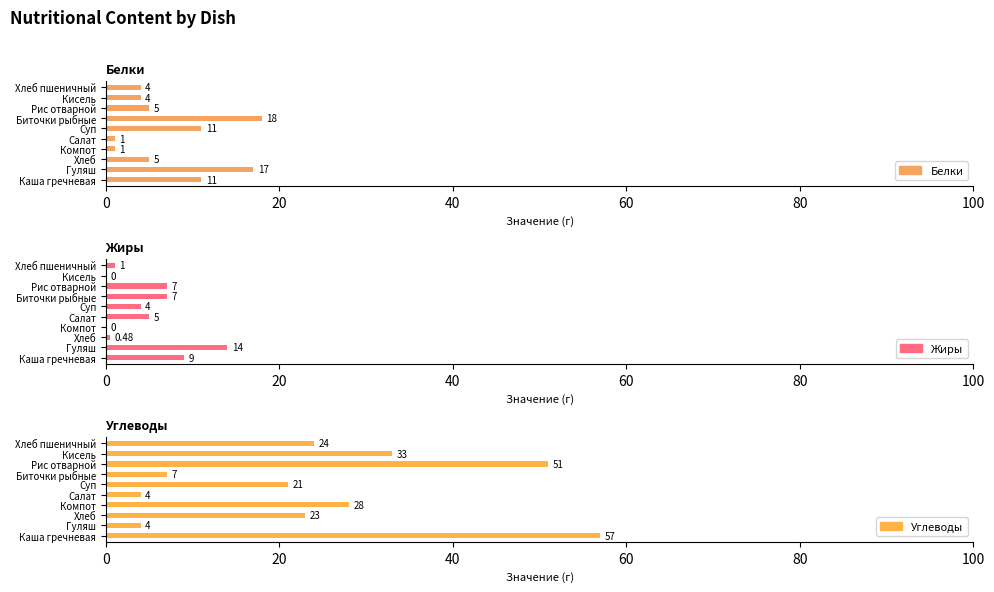

Where is Жиры nearest to the value 7?

Биточки рыбные